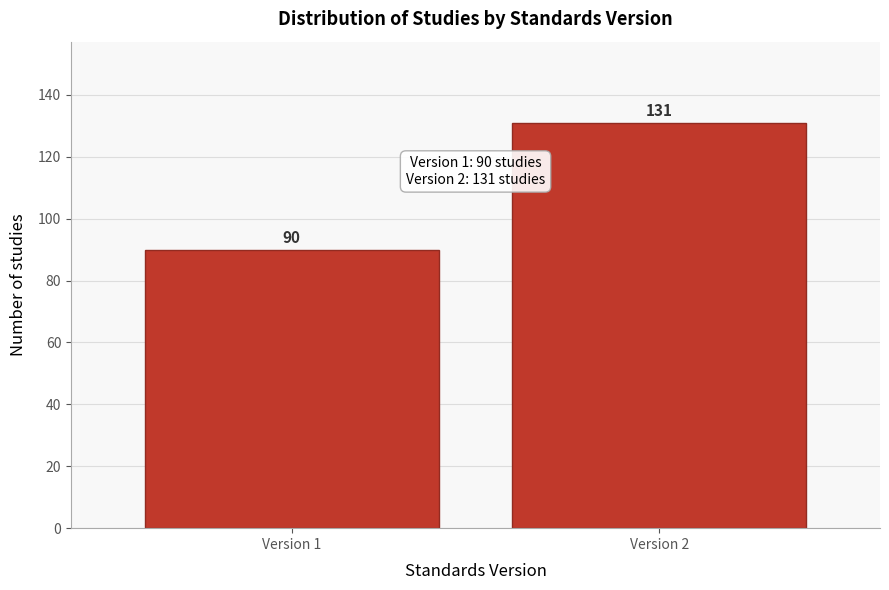

Reading left to right, list all the values displayed in this chart.

Version 1=90	Version 2=131